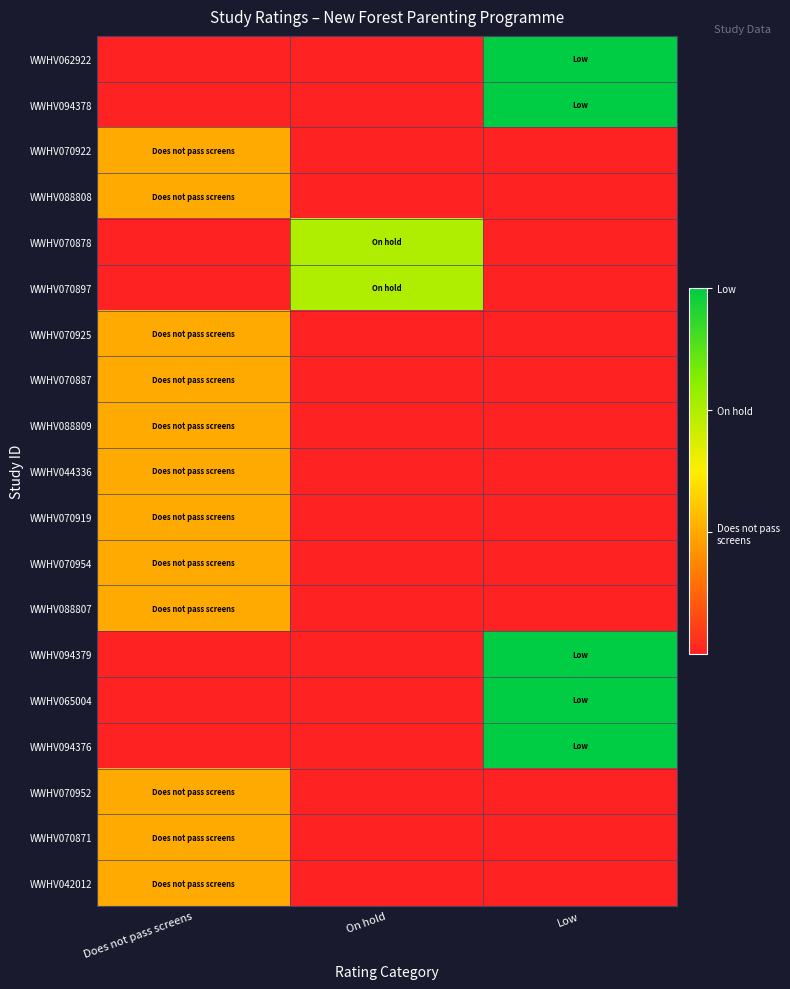

At which category does the chart reach its peak across all series?

Low